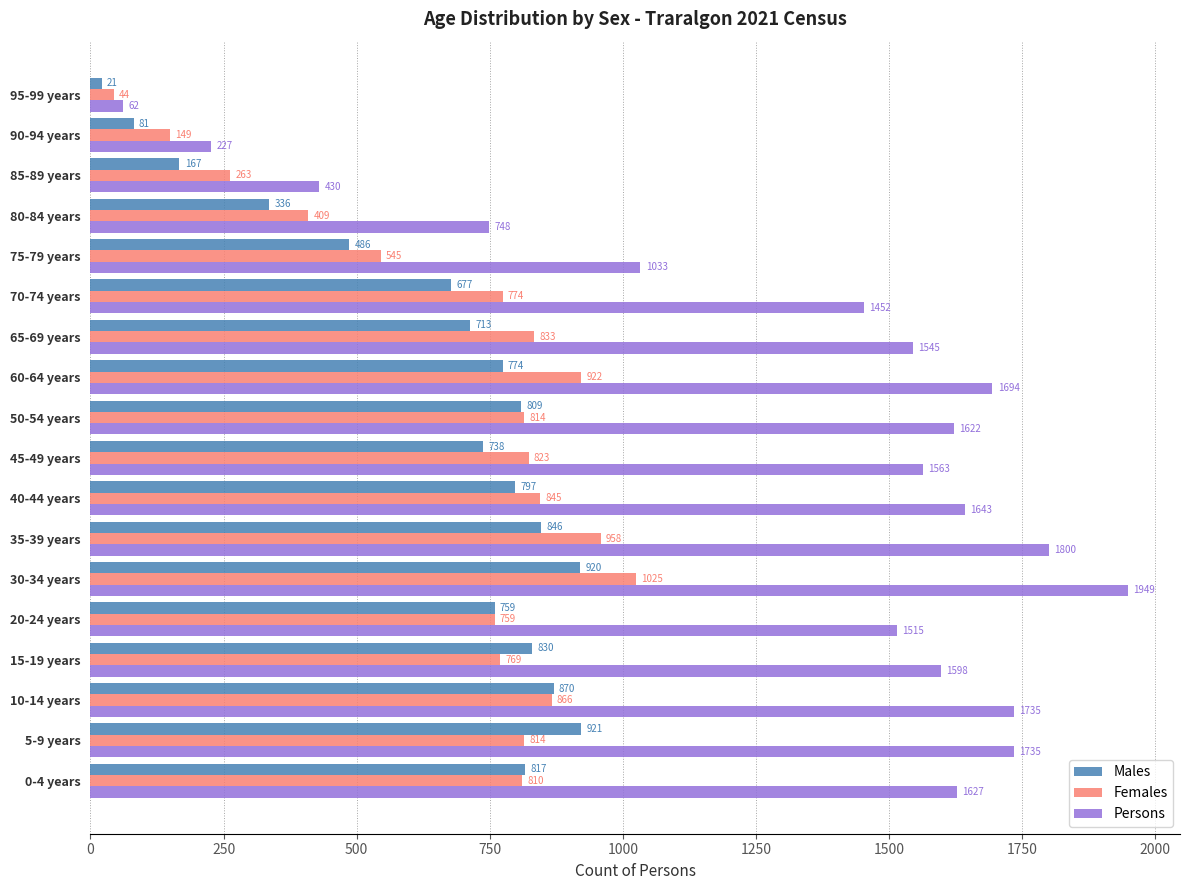

What is the average value of the Males series?

642